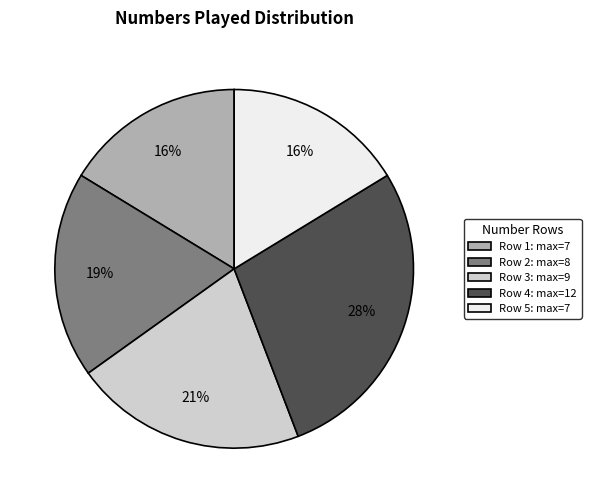

Does Row 5: max=7 account for over 50% of the chart?

No